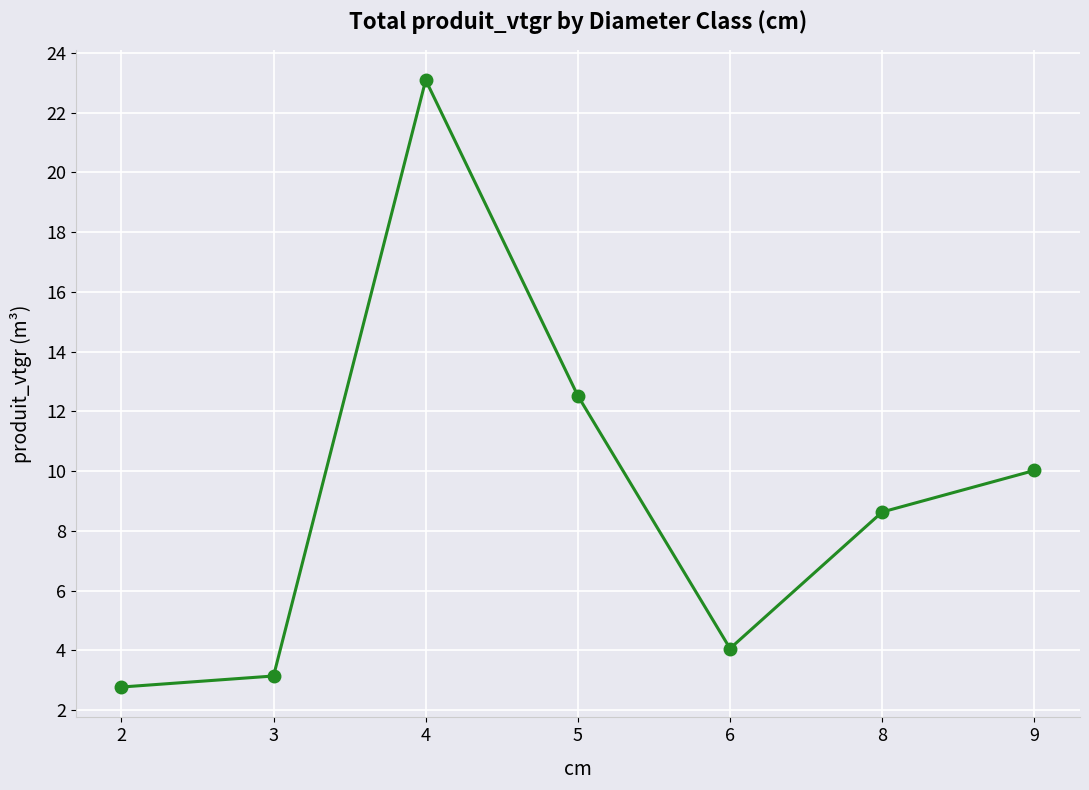

Count the number of categories in the chart.

7